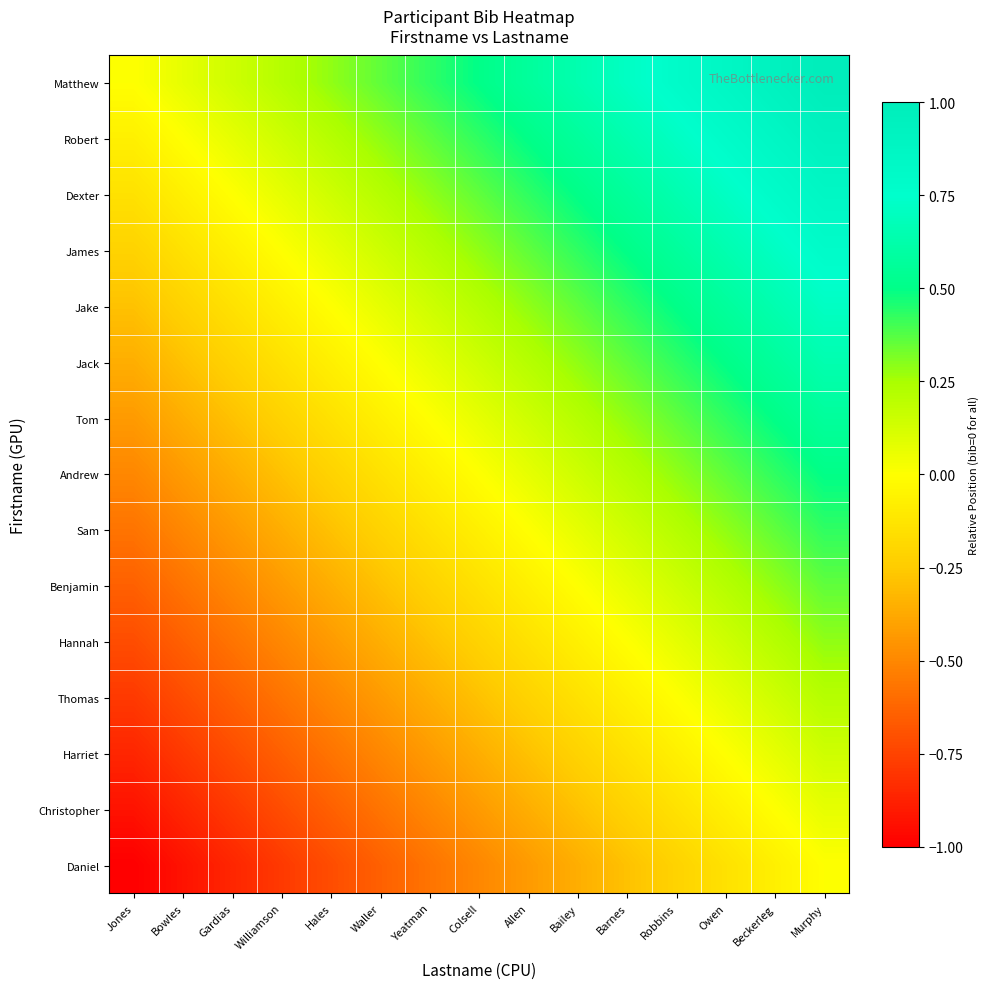

At how many categories does at least one series exceed 0?

14